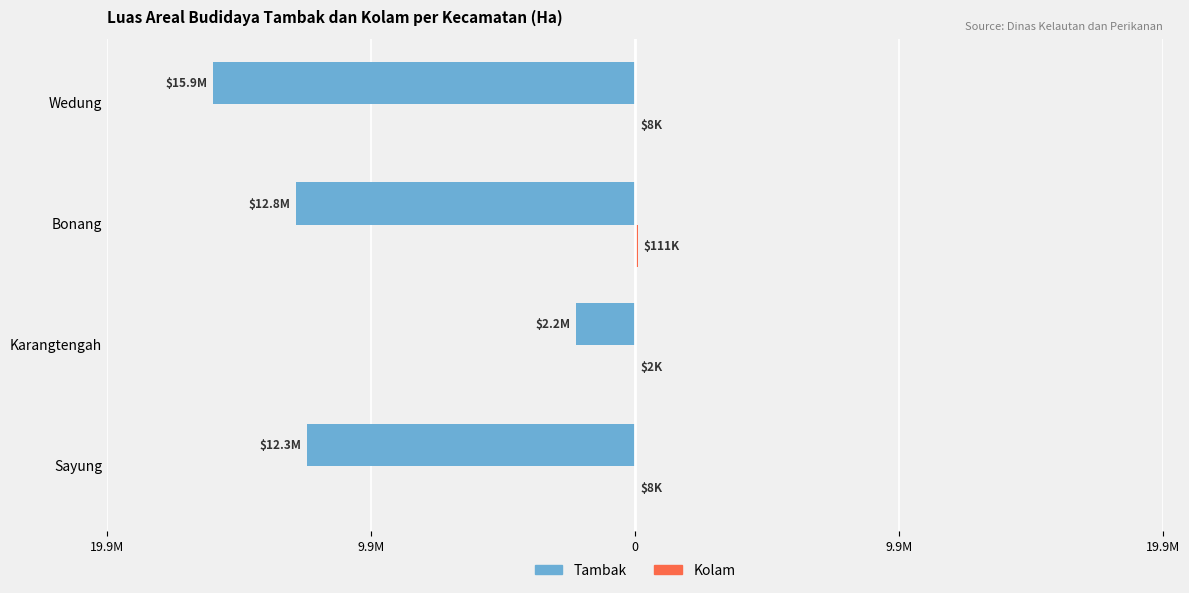

What is the value of the Tambak bar at the 1st from the left?

-12344613